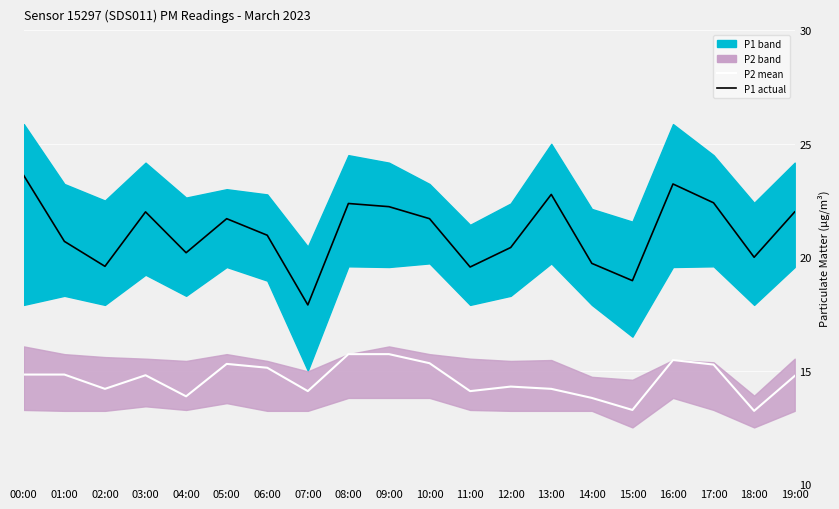

Where does the P1 actual series first go above 21?

00:00